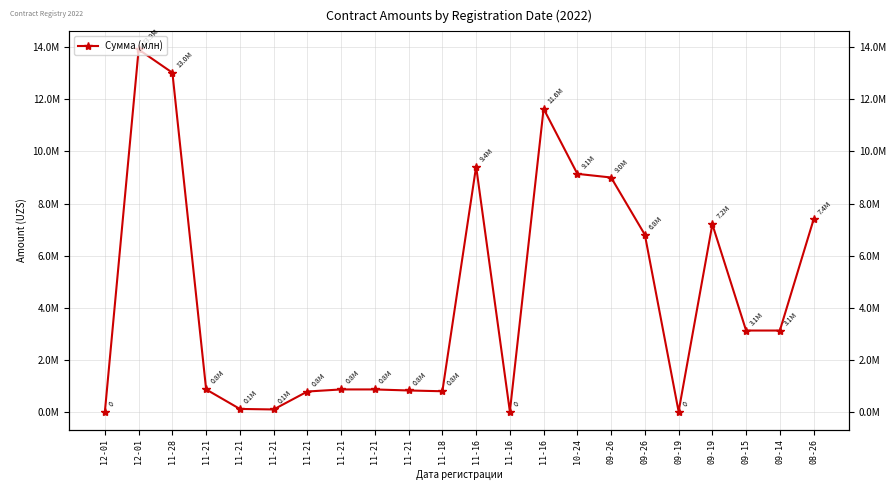

List the labels in order of value, smallest first.

12-01, 11-16, 09-19, 11-21, 11-21, 11-21, 11-18, 11-21, 11-21, 11-21, 11-21, 09-15, 09-14, 09-26, 09-19, 08-26, 09-26, 10-24, 11-16, 11-16, 11-28, 12-01